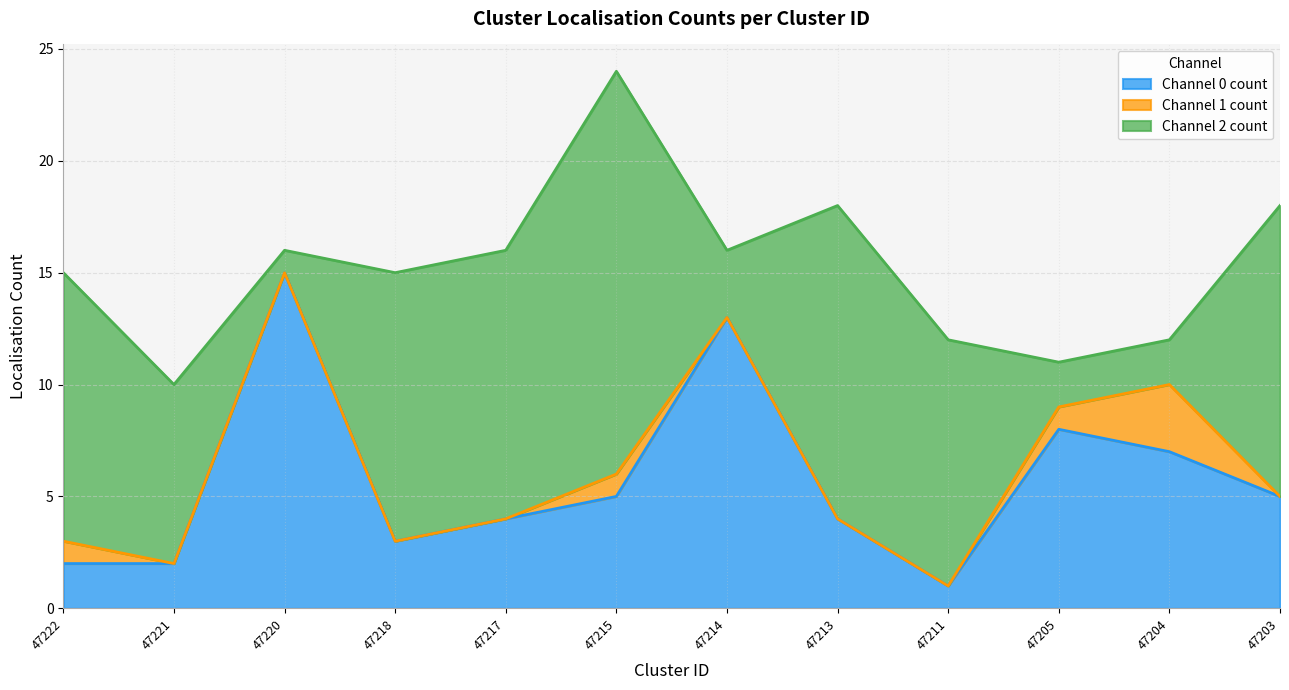

Reading left to right, what are all the values shown in this chart?

Channel 0 count: 2	2	15	3	4	5	13	4	1	8	7	5
Channel 1 count: 1	0	0	0	0	1	0	0	0	1	3	0
Channel 2 count: 12	8	1	12	12	18	3	14	11	2	2	13